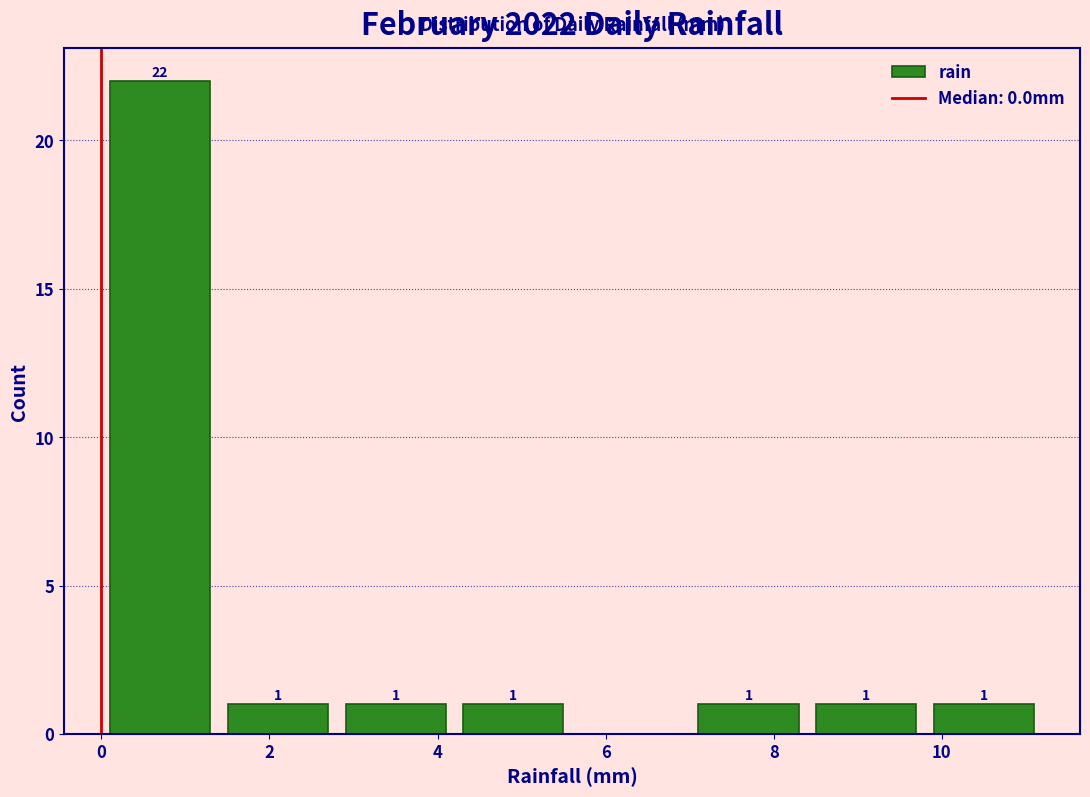

Over which range of the x-axis is the bar tallest?

0.0 to 1.4